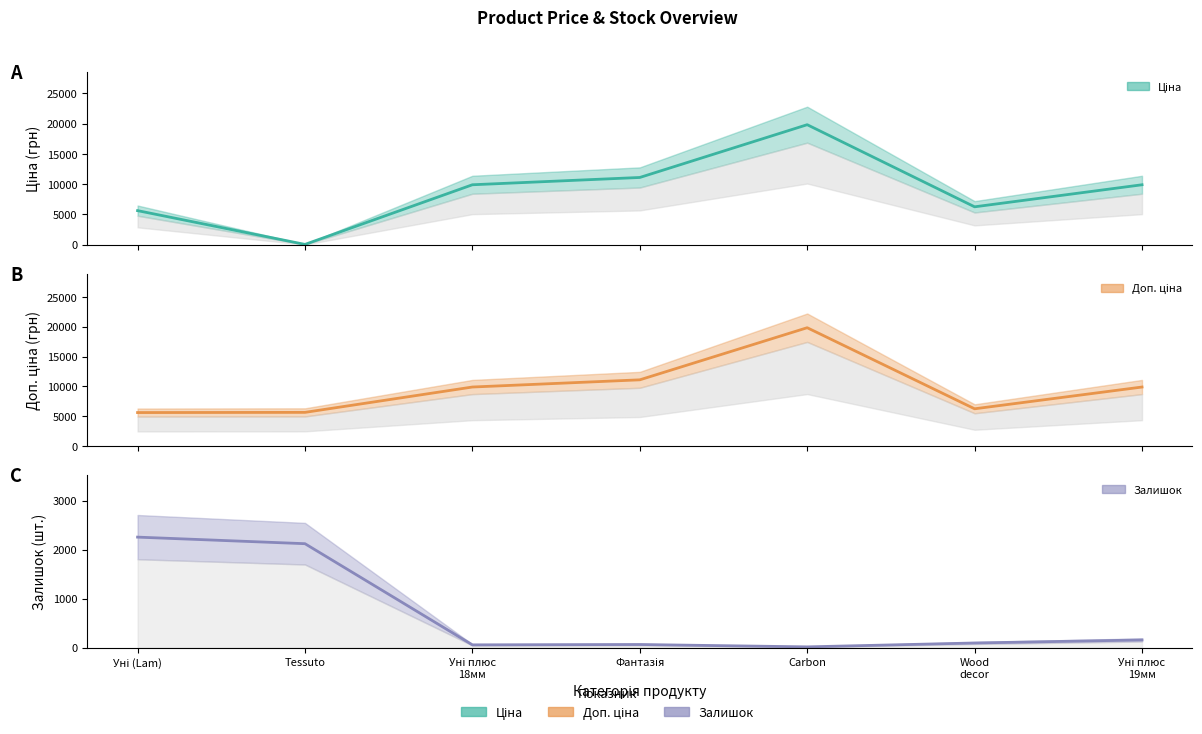

What value does the Залишок series have at Уні плюс 18мм?

59.0